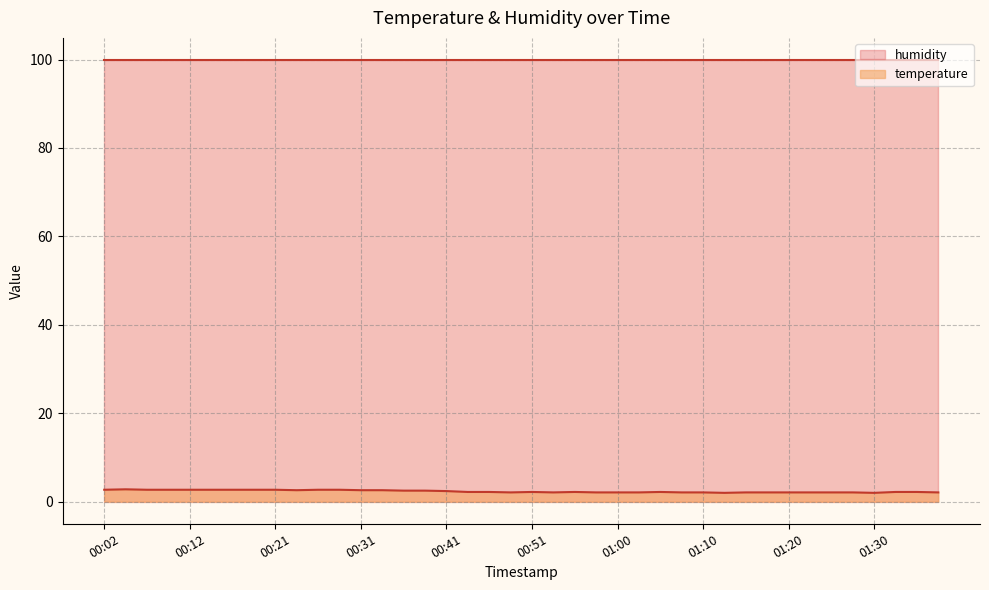

Rank the categories by value from lowest to highest.

01:13, 01:30, 00:48, 00:53, 00:58, 01:00, 01:03, 01:08, 01:10, 01:15, 01:17, 01:20, 01:22, 01:25, 01:27, 01:37, 00:43, 00:46, 00:51, 00:56, 01:05, 01:32, 01:35, 00:41, 00:36, 00:38, 00:24, 00:31, 00:34, 00:02, 00:07, 00:09, 00:12, 00:14, 00:16, 00:19, 00:21, 00:26, 00:29, 00:04